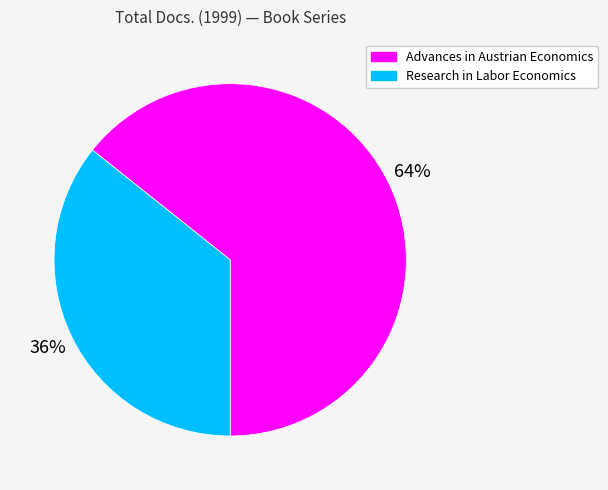

What is the ratio of the value at Research in Labor Economics to the value at Advances in Austrian Economics?

0.6